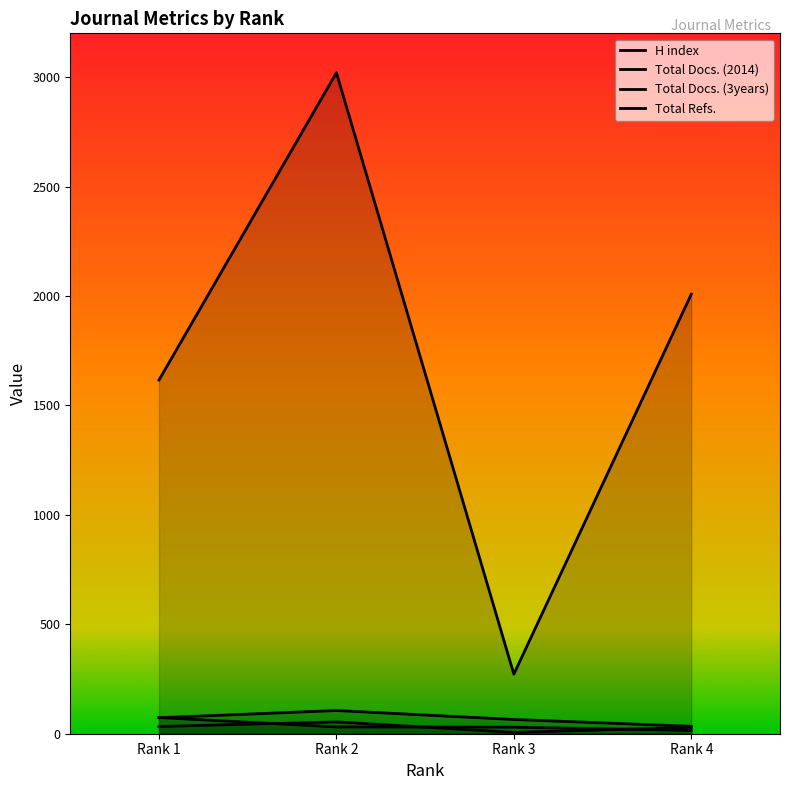

How many Total Refs. values are between 1616 and 3020?

3